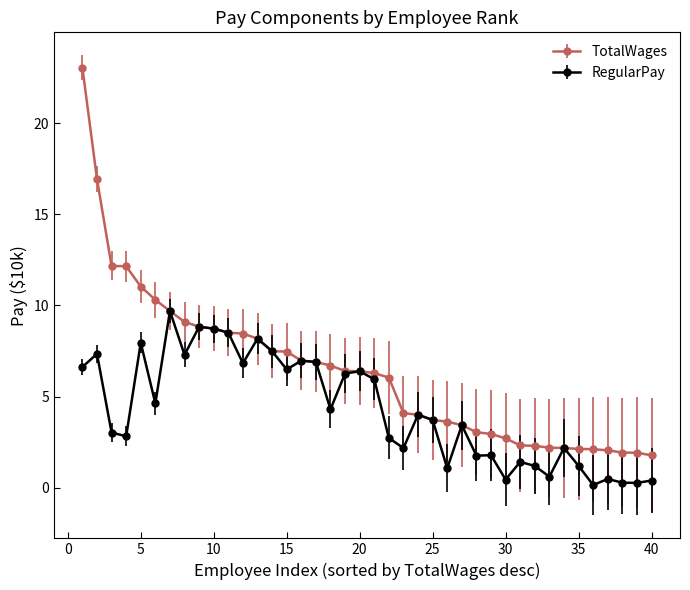

How many values in the RegularPay series are below 4?

20